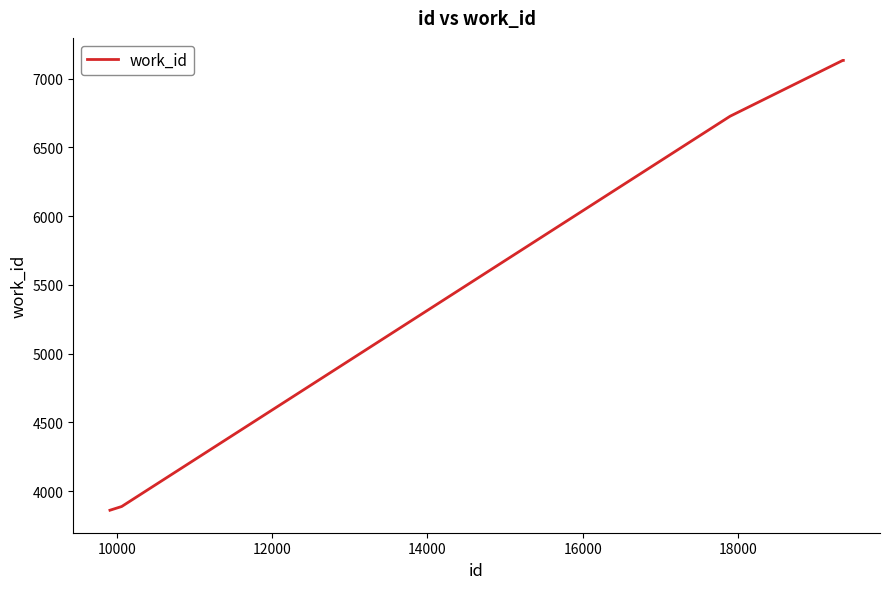

True or false: the data has more than 1 interior local peaks.

False